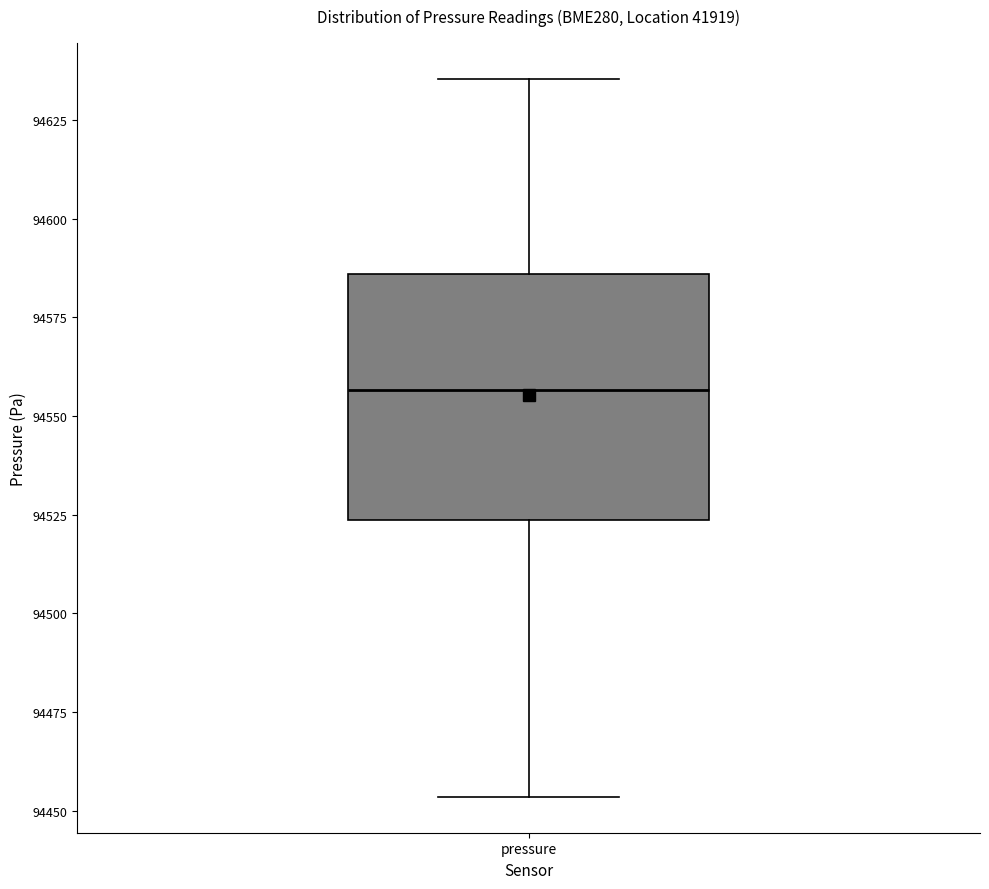

Transcribe this box plot: give where the median line is, the range the box spans, and where the two whiskers end, as read against the y-axis. The values are not printed on the chart, so give them approximately, as read against the axis.

median 94555, box 94525 to 94585, whiskers 94455 to 94635